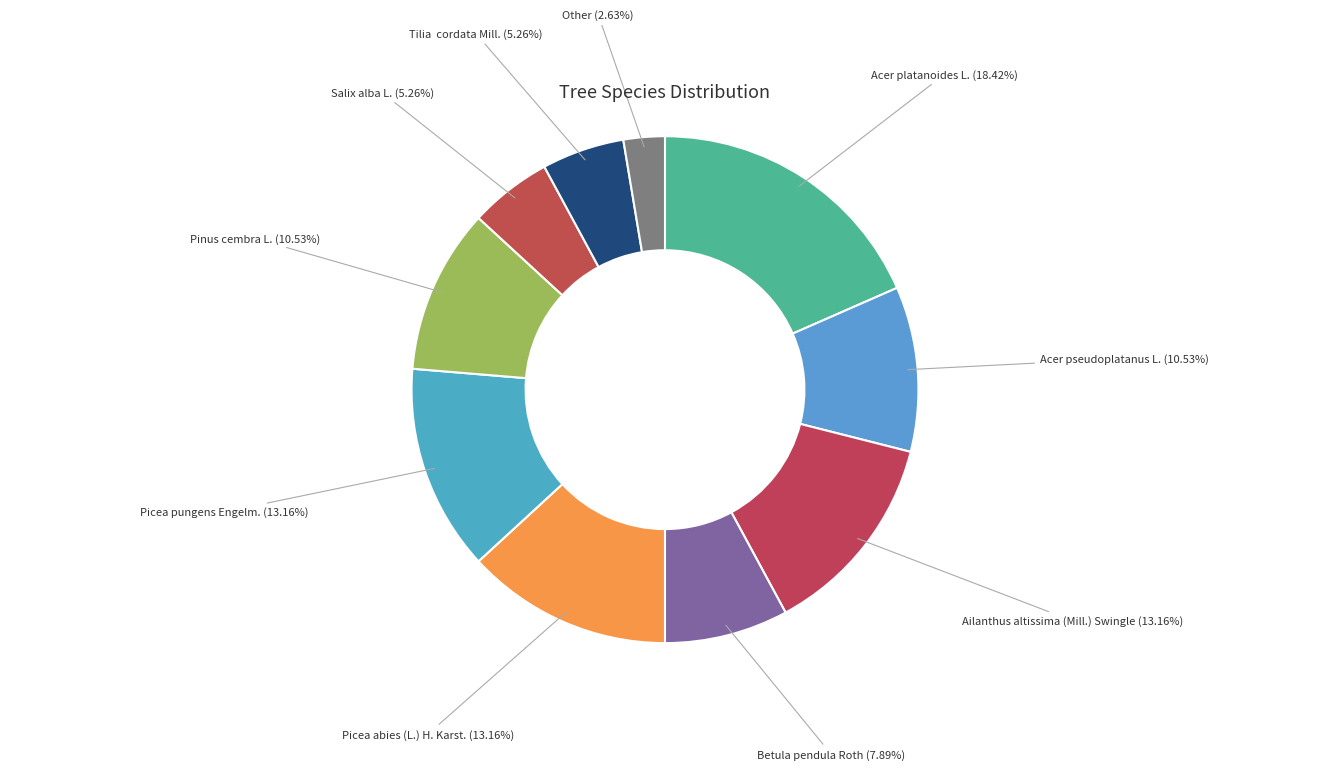

Between Betula pendula Roth and Acer pseudoplatanus L., which is larger?

Acer pseudoplatanus L.